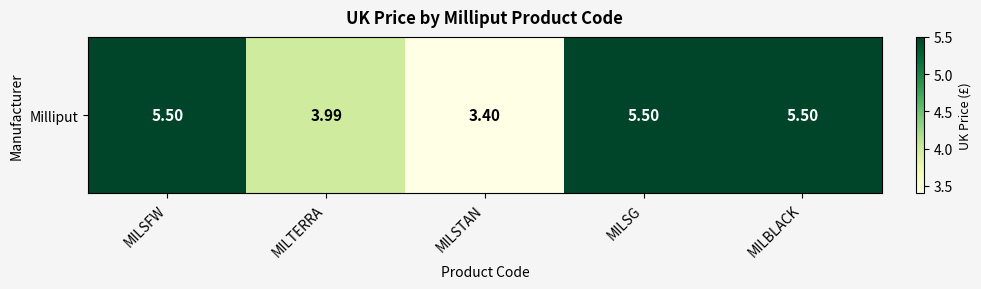

What is the change in value from MILTERRA to MILBLACK?

+1.5